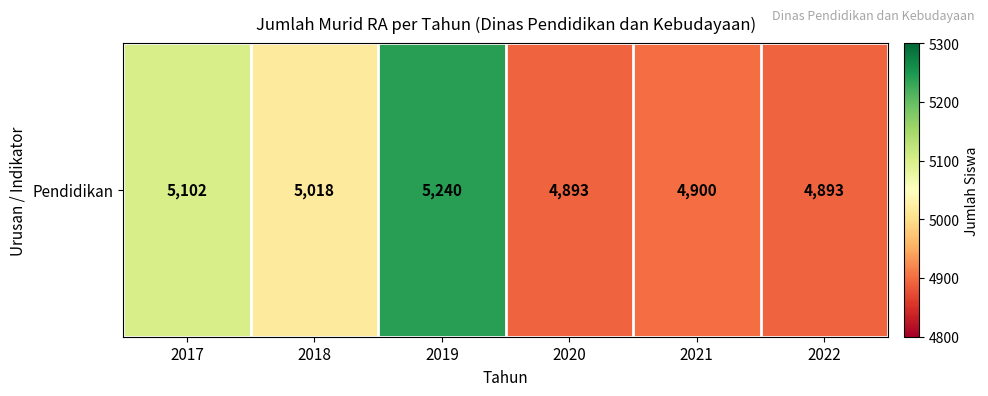

Which has a higher value, 2022 or 2019?

2019